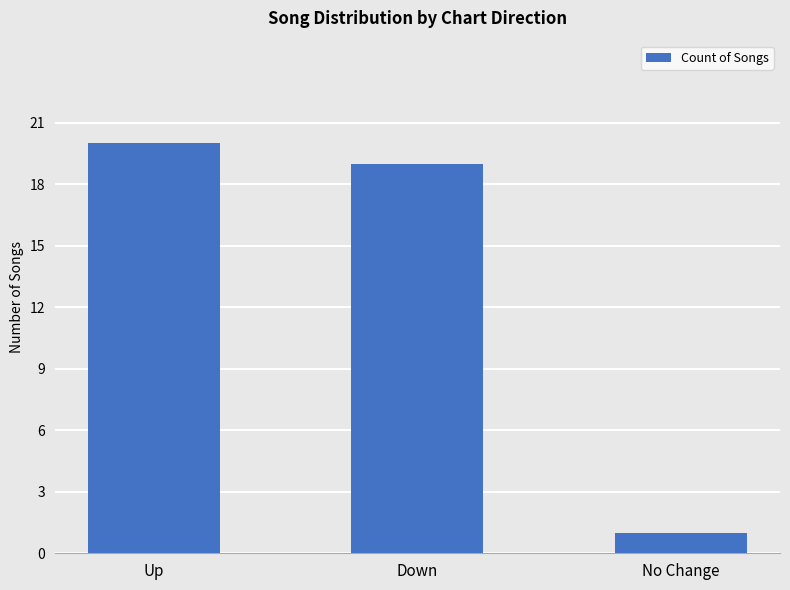

Reading right to left, transcribe all the data shown in this chart.

No Change=1	Down=19	Up=20